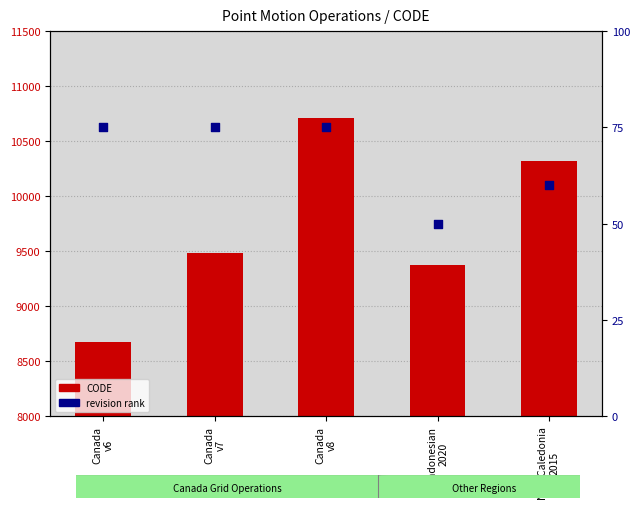

Which series has the widest spread of Y values?

CODE